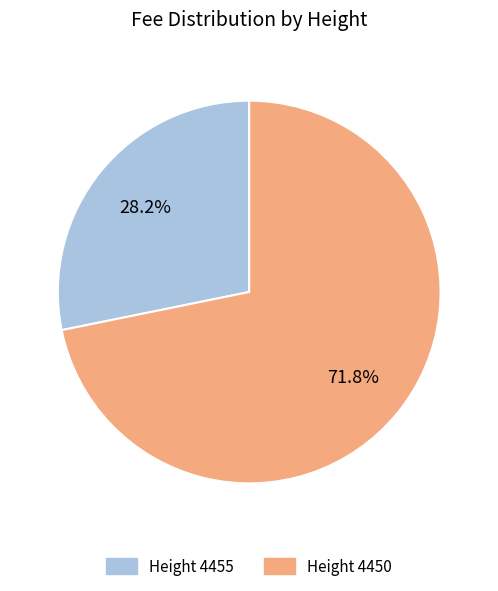

To the nearest percent, what is the average slice percentage?

50%